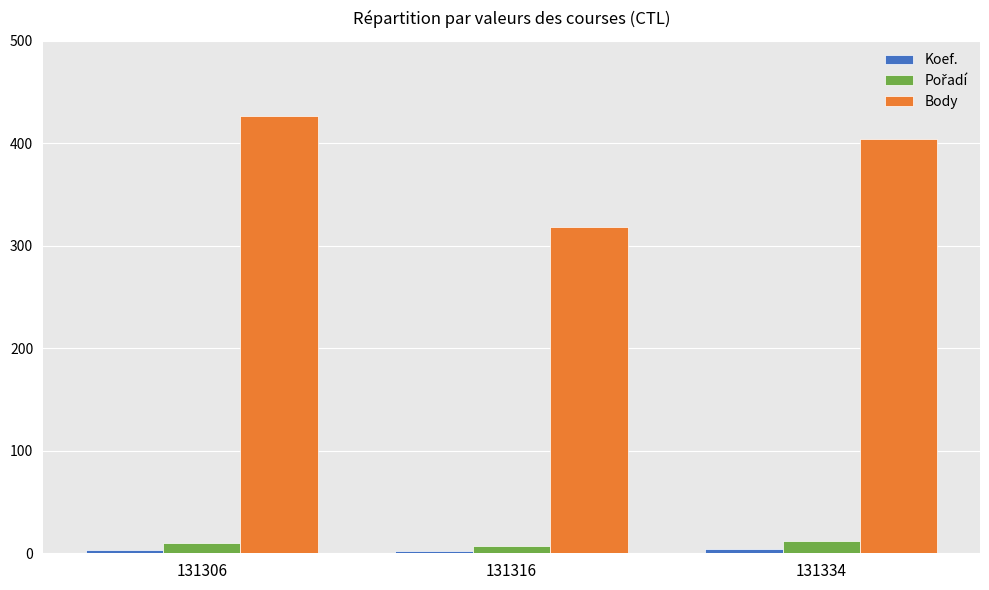

What is the difference between the highest and lowest values at 131334?

400